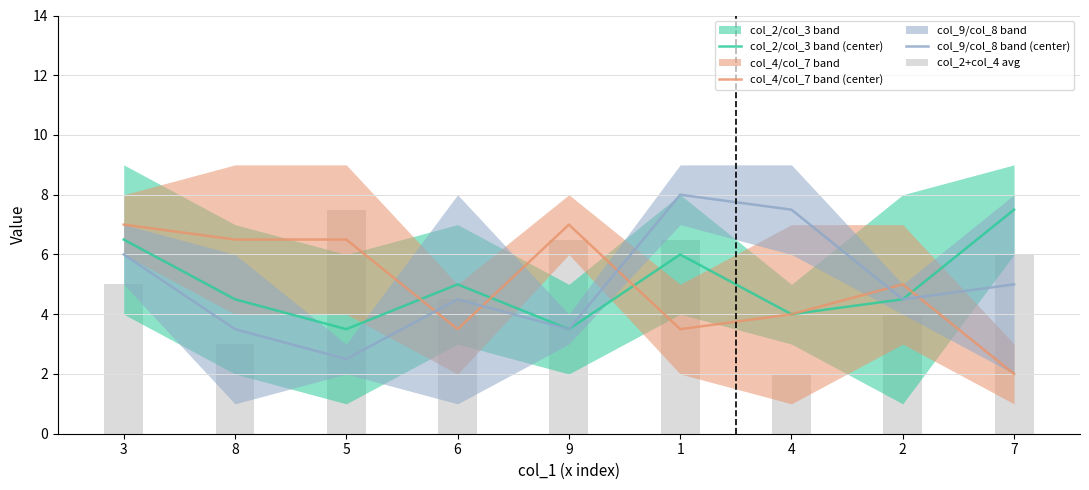

Which category has the highest value in the col_9/col_8 band (center) series?

1